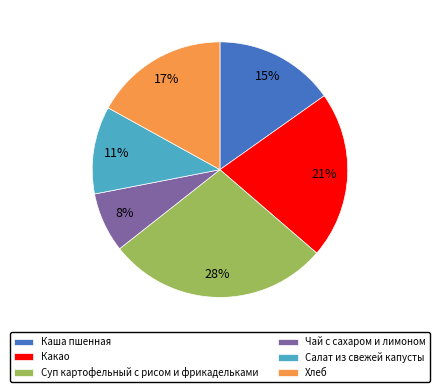

To the nearest percent, what portion does Хлеб represent?

17%